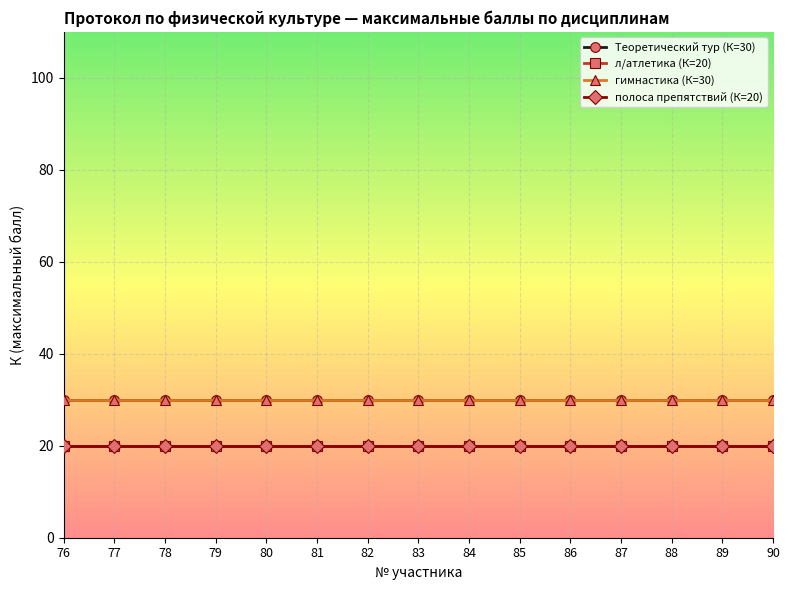

Does the chart have visible grid lines?

Yes